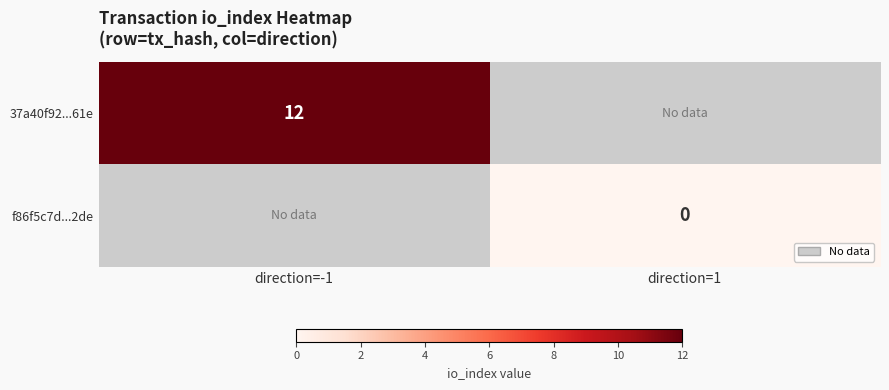

Is the value of 37a40f92...61e at direction=-1 greater than the value of f86f5c7d...2de at direction=1?

Yes